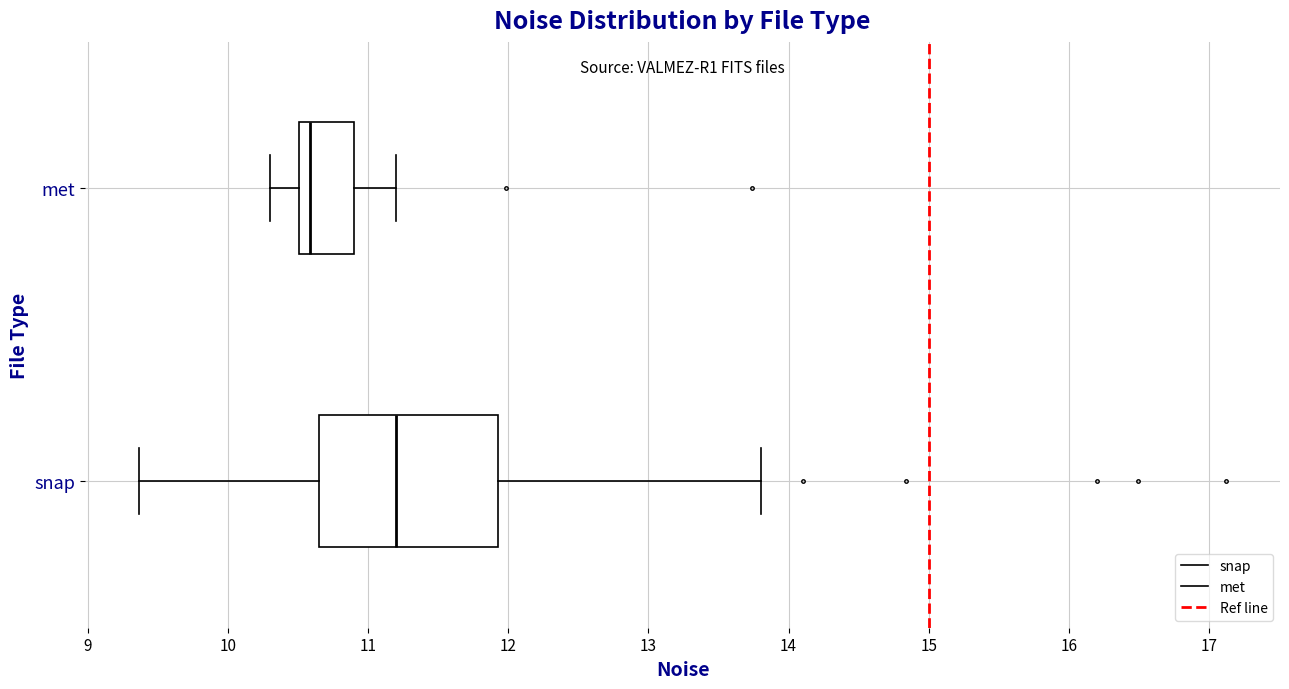

Reading bottom to top, transcribe this box plot: for each box, give where its median line is, the range the box spans, and where its two whiskers end, as read against the x-axis. The values are not printed on the chart, so give them approximately, as read against the axis.

snap: median 11.2, box 10.7 to 11.9, whiskers 9.4 to 13.8
met: median 10.6, box 10.5 to 10.9, whiskers 10.3 to 11.2